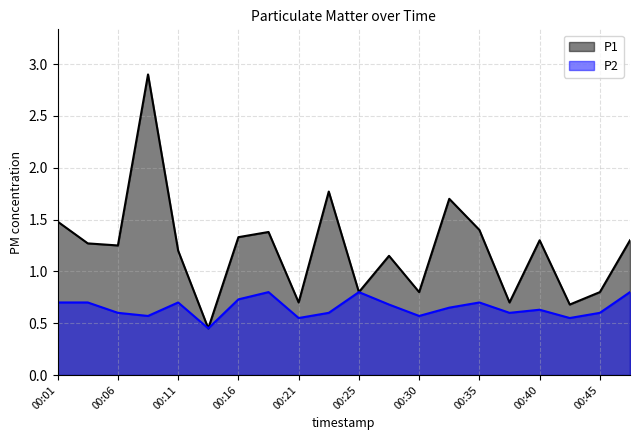

What is the lowest value of the P2 series?

0.5